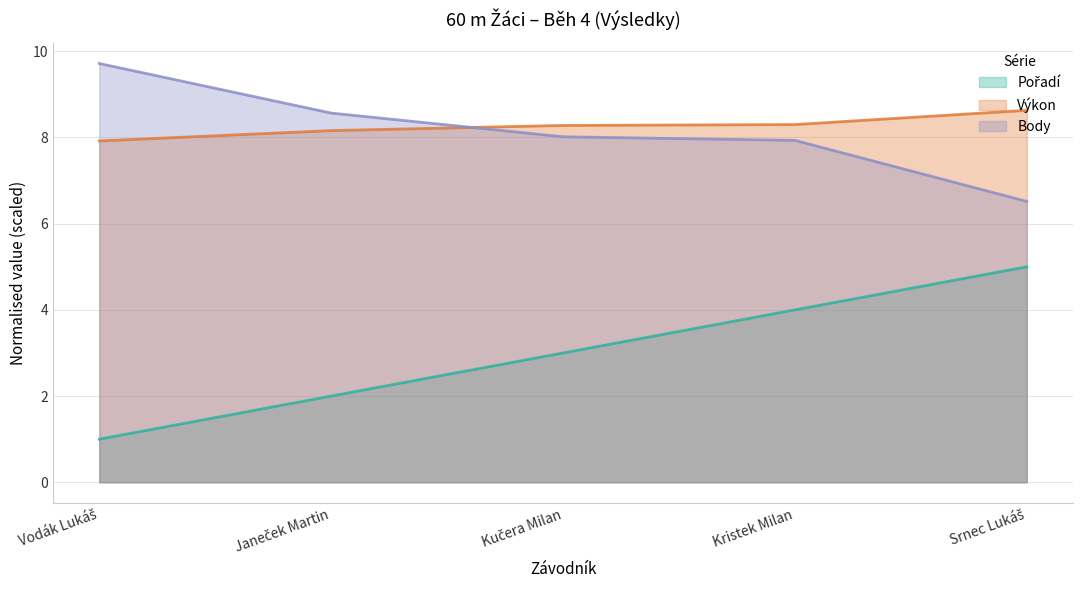

Where is Body nearest to the value 8?

Kučera Milan